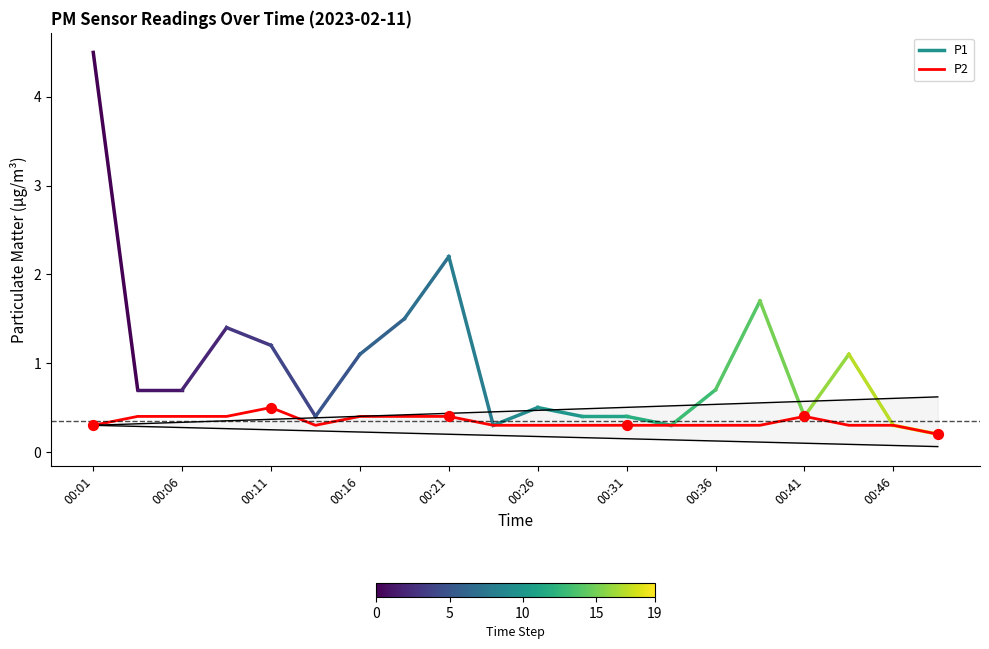

The P2 series shows 0.6 at 00:16. True or false?

False